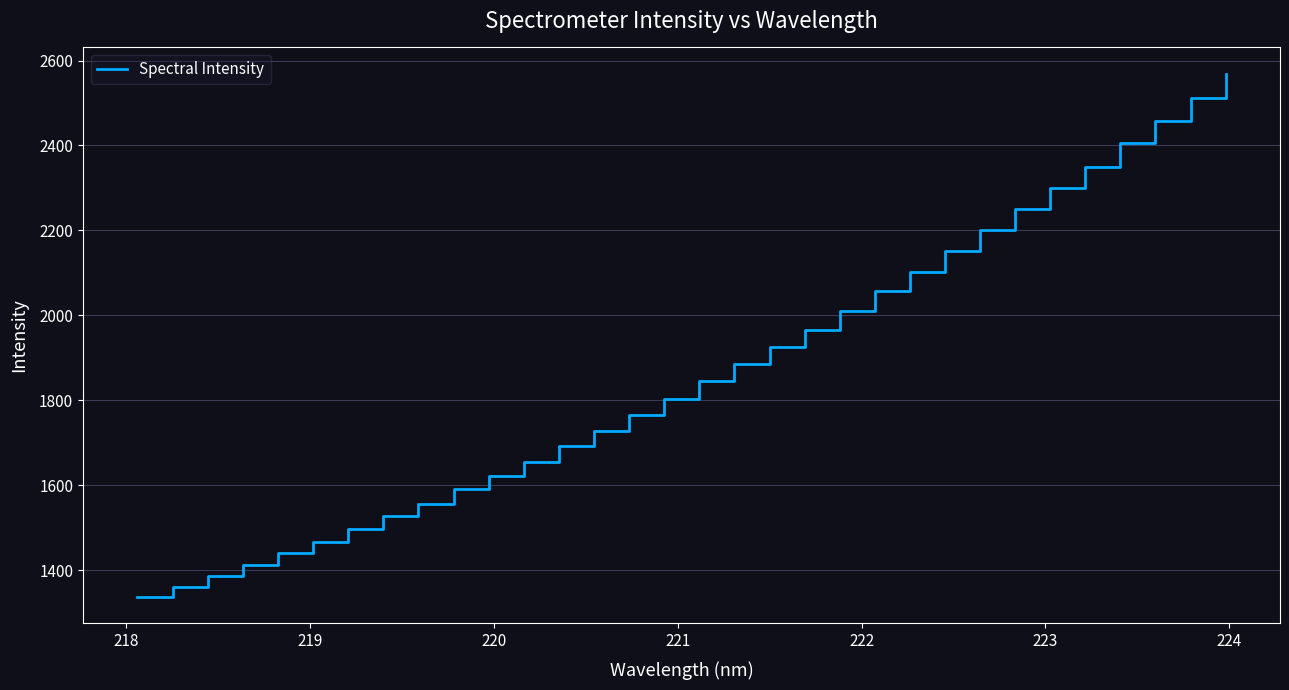

What is the smallest value displayed?

1335.7